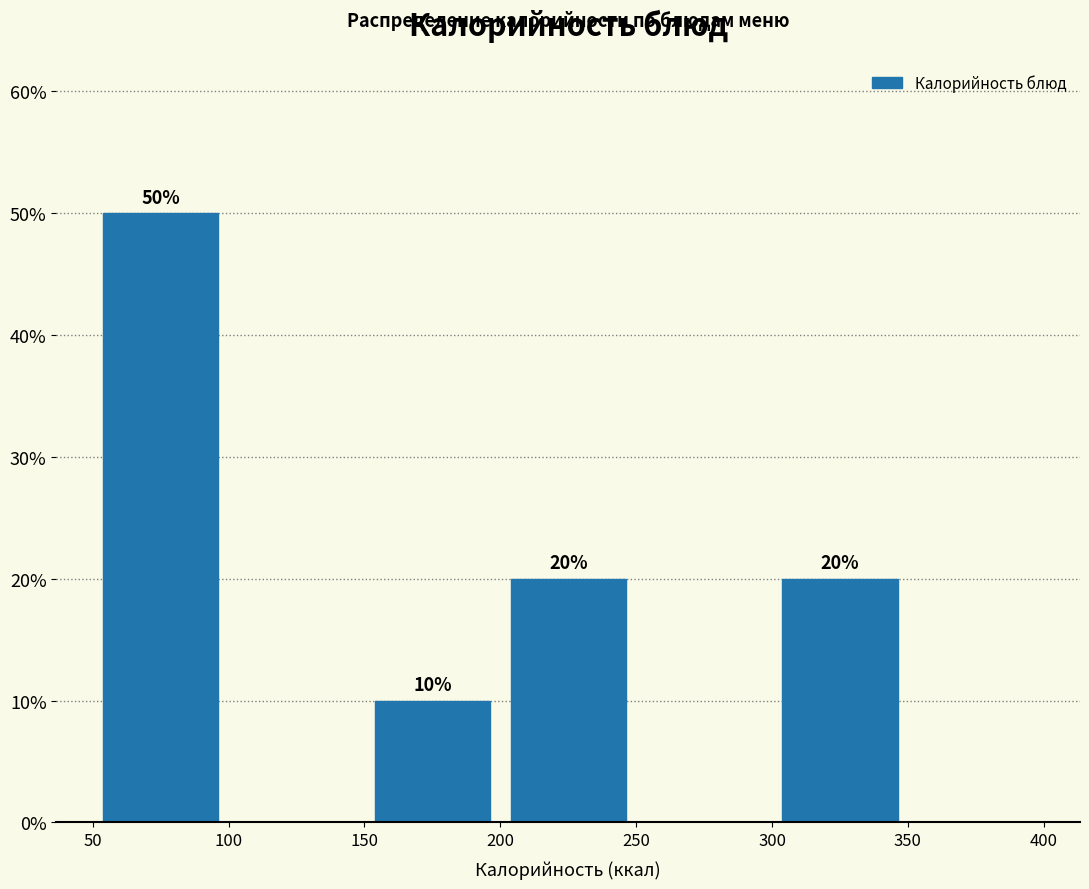

Which range on the x-axis has the tallest bar?

50 to 100